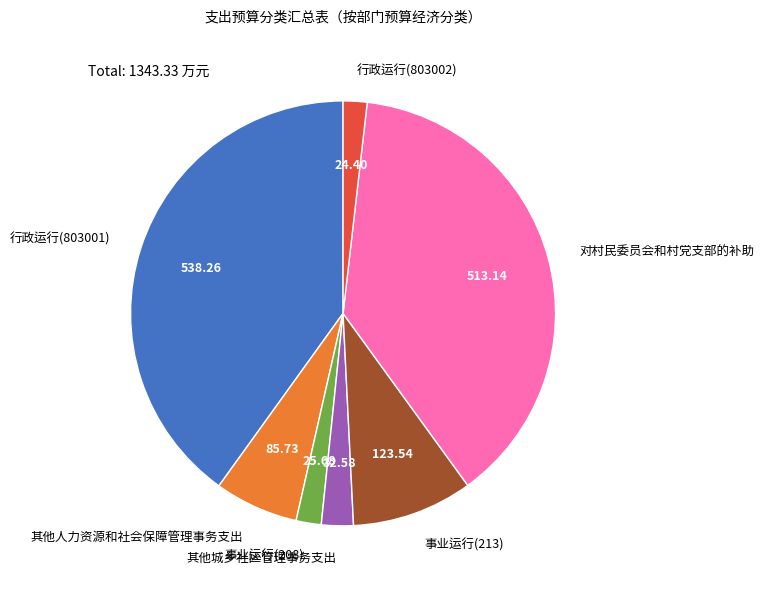

Between 其他城乡社区管理事务支出 and 事业运行(208), which is larger?

其他城乡社区管理事务支出